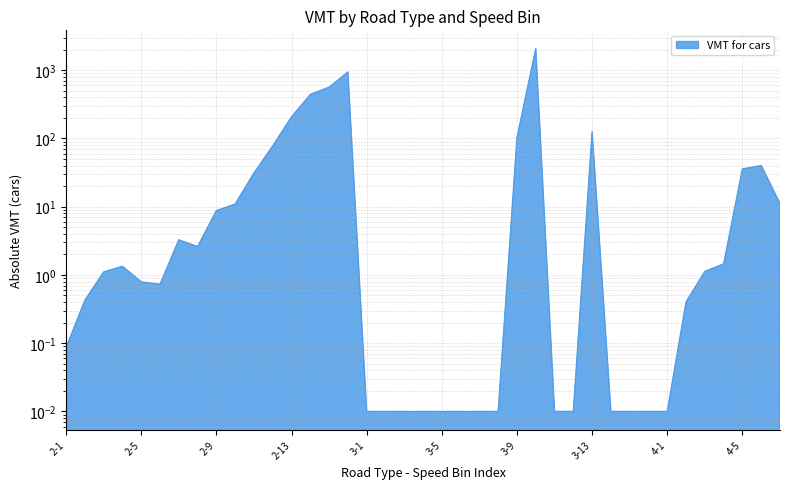

Rank the categories by value from lowest to highest.

3-1, 3-2, 3-3, 3-4, 3-5, 3-6, 3-7, 3-8, 3-11, 3-12, 3-14, 3-15, 3-16, 4-1, 2-1, 4-2, 2-2, 2-6, 2-5, 2-3, 4-3, 2-4, 4-4, 2-8, 2-7, 2-9, 2-10, 4-7, 2-11, 4-5, 4-6, 2-12, 3-9, 3-13, 2-13, 2-14, 2-15, 2-16, 3-10